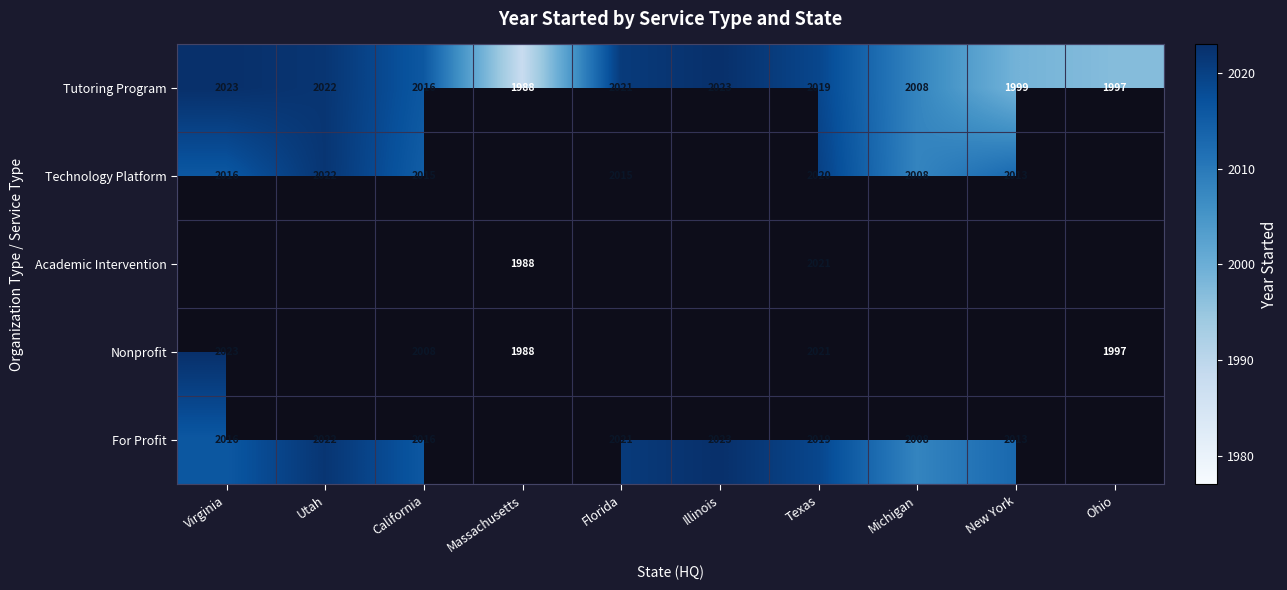

The value of Tutoring Program at Ohio is 867.8. True or false?

False